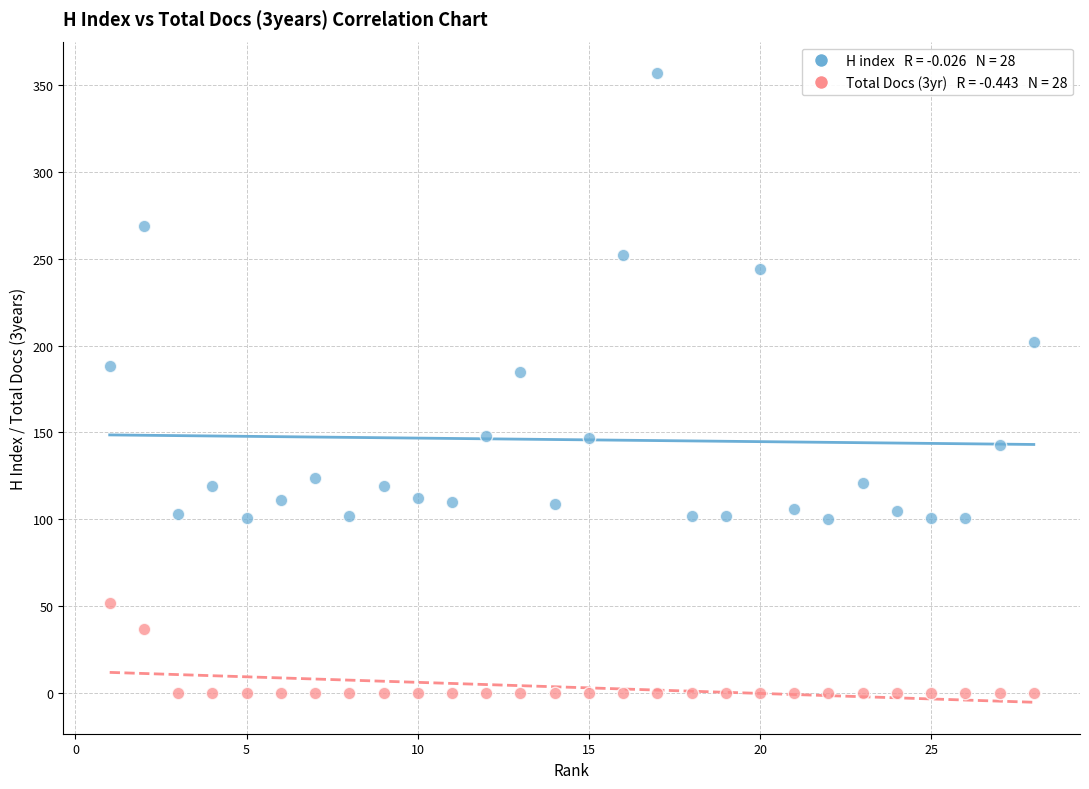

Across all data points, what is the range of Y values (max minus min)?

357